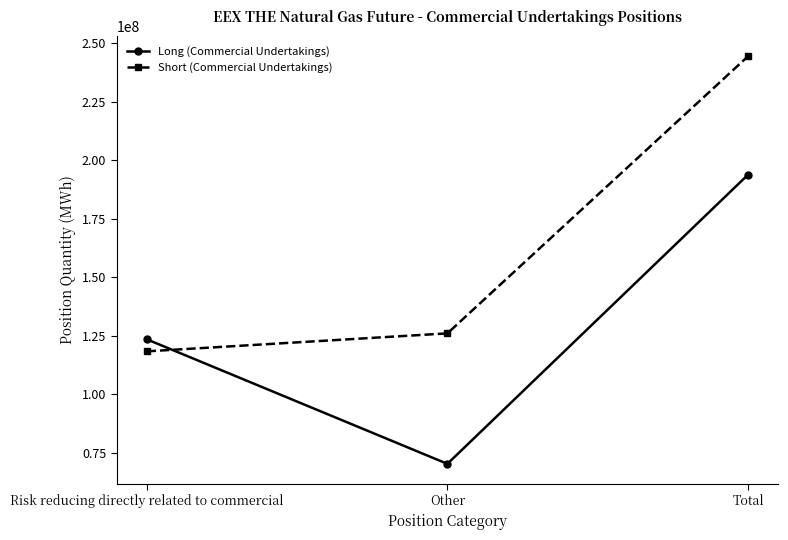

How many data points in Short (Commercial Undertakings) are less than 126032859?

1